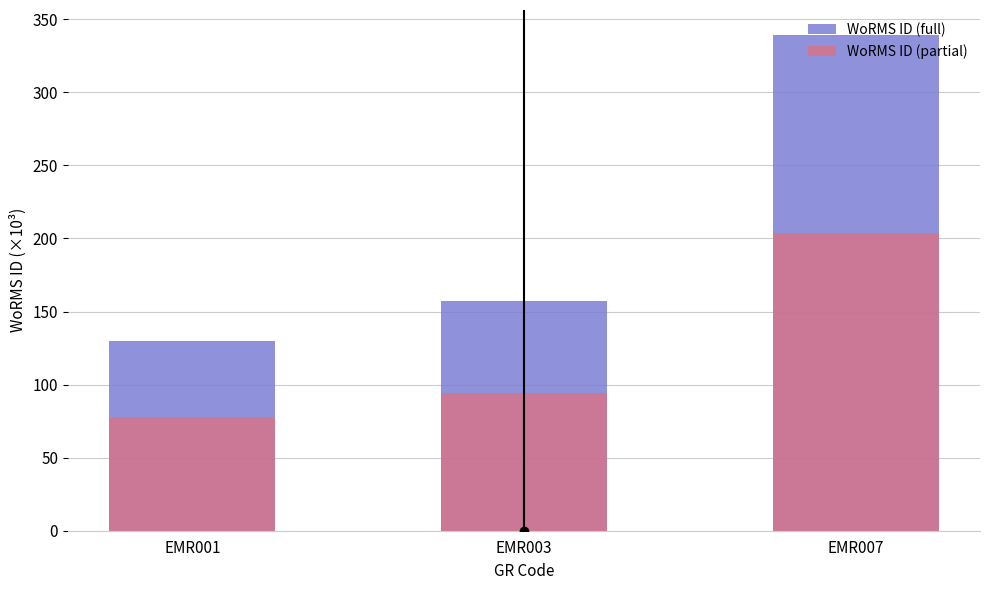

Reading right to left, list all the values displayed in this chart.

WoRMS ID (full): 339.4	157.4	129.8
WoRMS ID (partial): 203.6	94.4	77.9